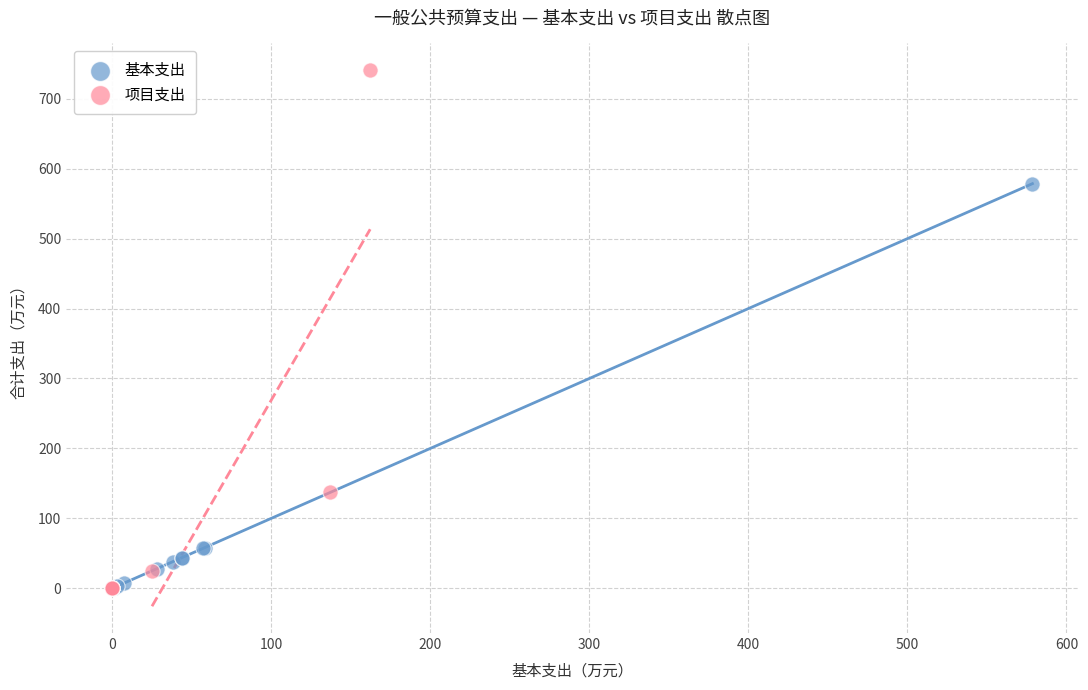

Which series contains the highest Y value?

项目支出